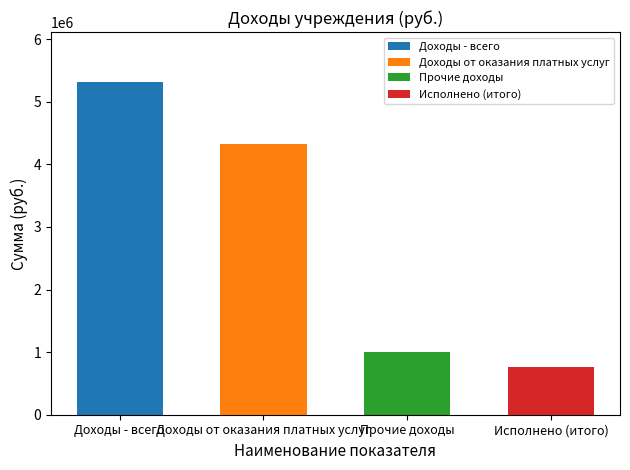

The value at Доходы - всего is 1489801.6. True or false?

False